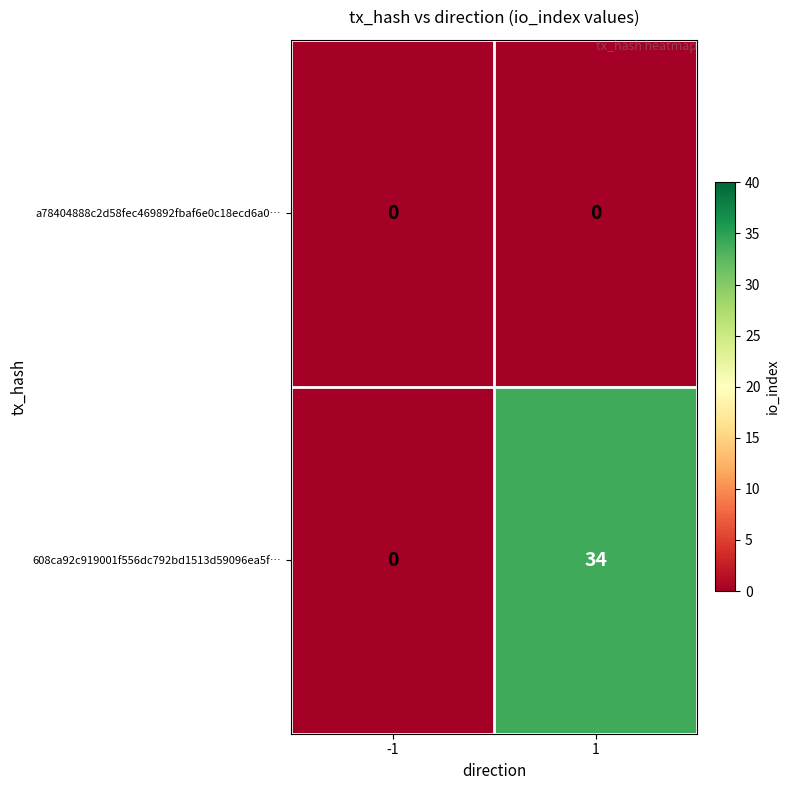

What is the greatest value displayed?

34